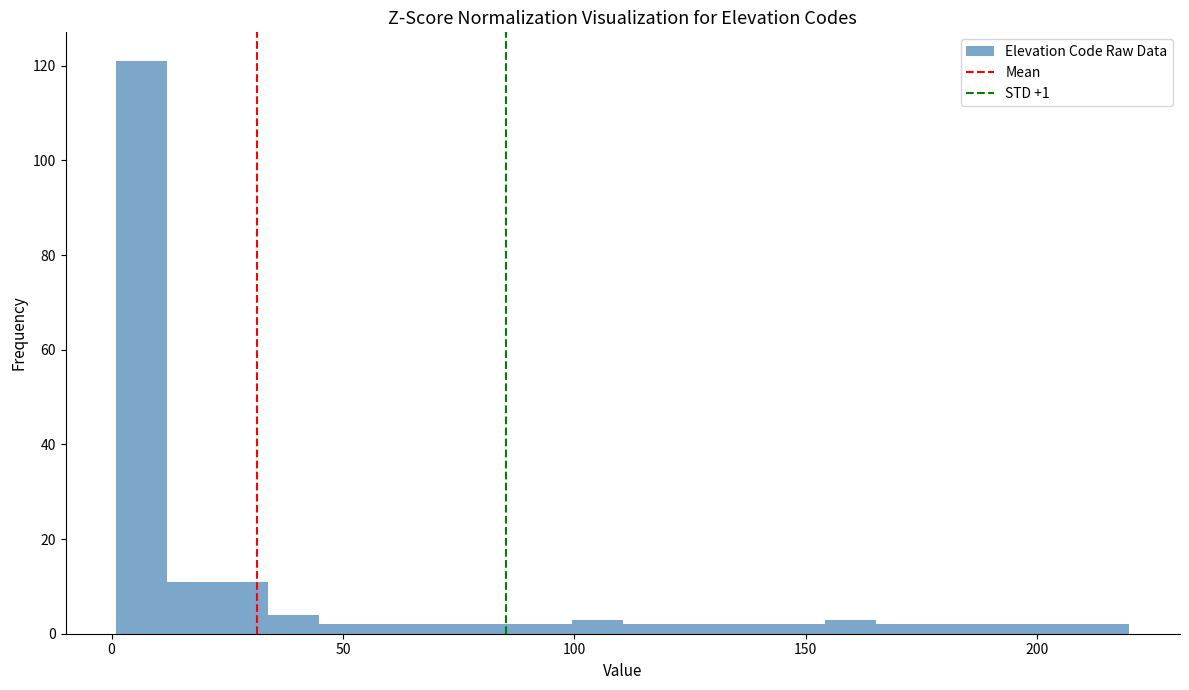

Read against the x-axis, roughly where is the centre of the tallest bar?

5